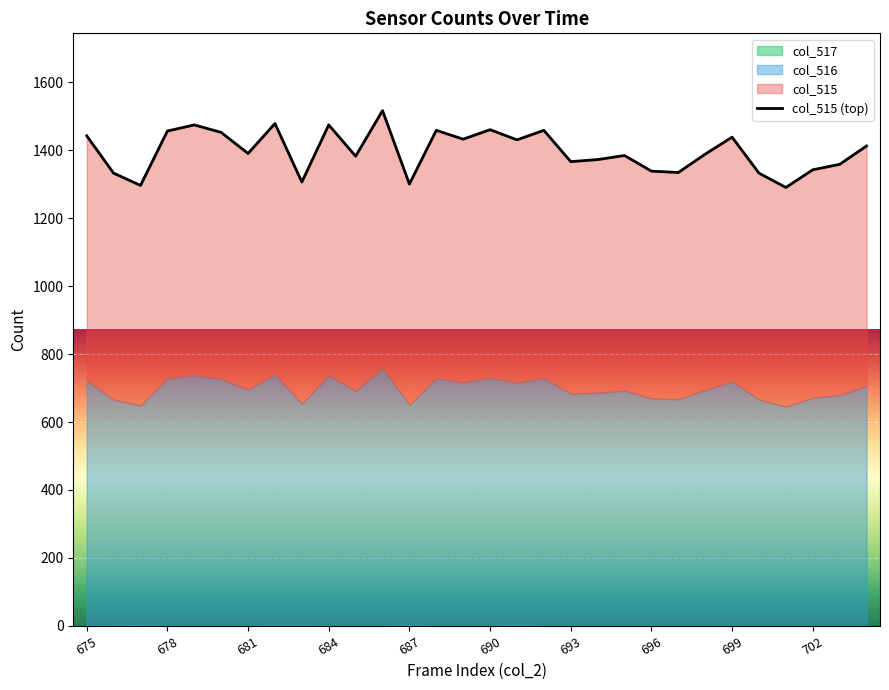

How many interior local valleys (lower than both neighbors) does the data have?

10